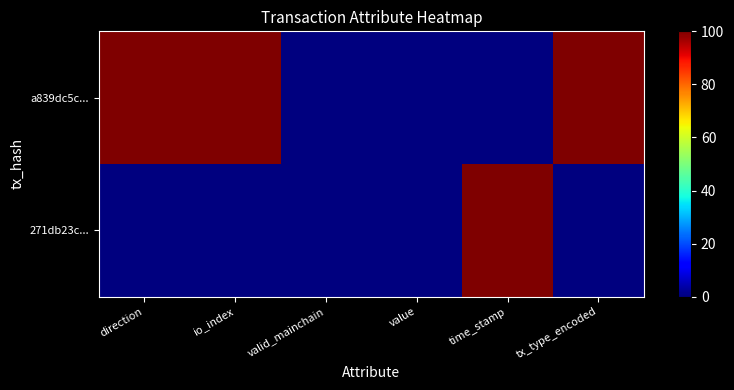

Which series has the largest total across all categories?

a839dc5c...